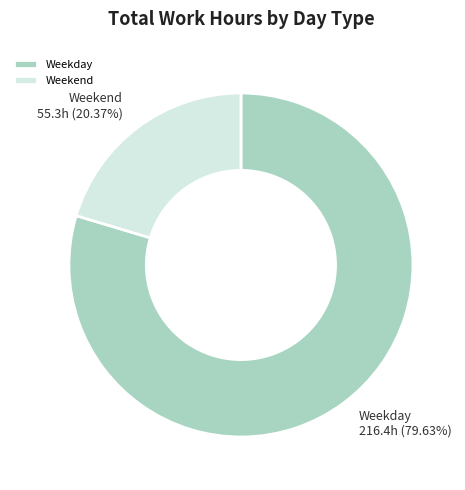

Is there any slice that represents more than half of the pie?

Yes